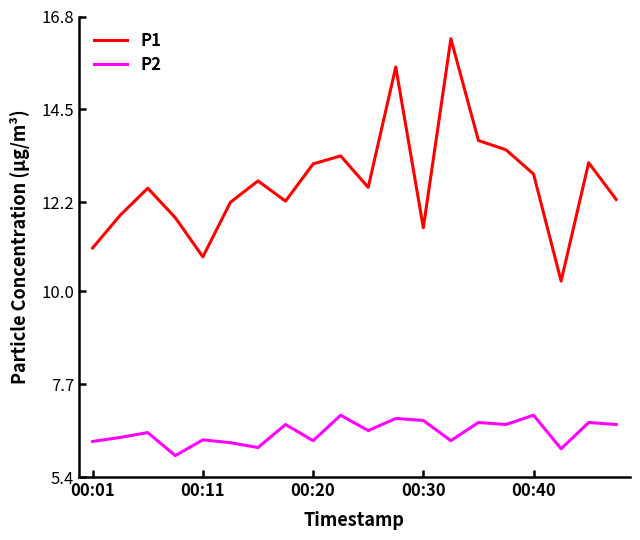

Which series has the widest spread of values?

P1